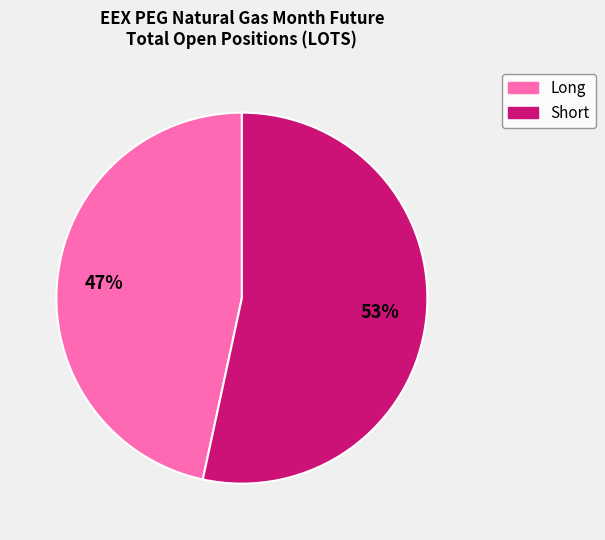

What percentage is the Long slice, to the nearest percent?

47%